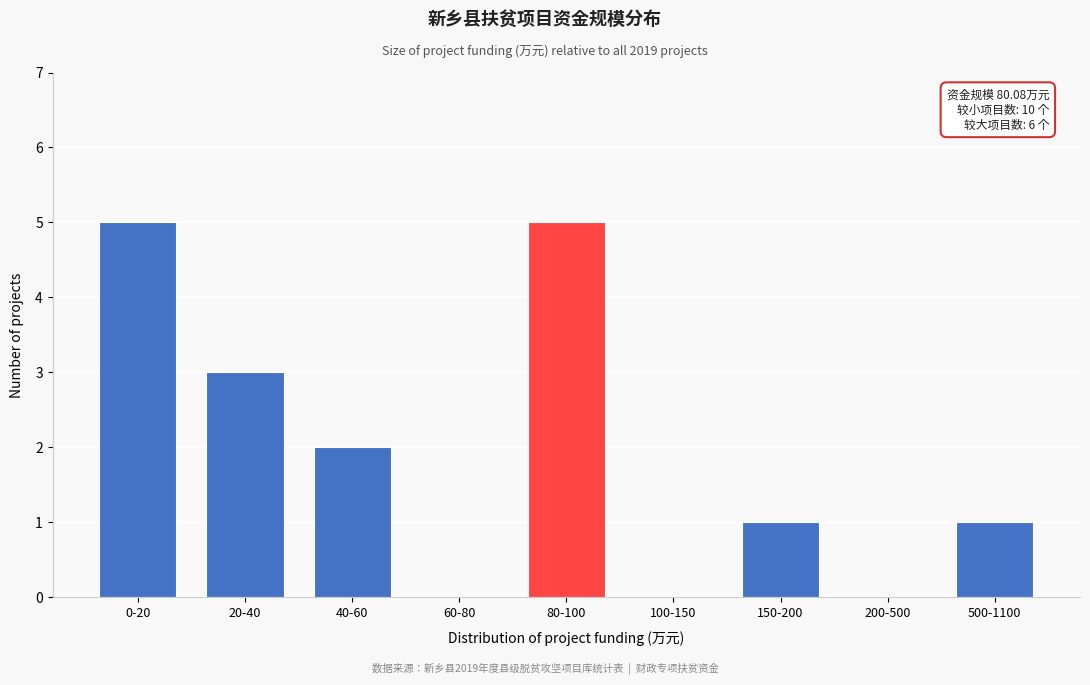

Reading left to right, what are all the values shown in this chart?

0-20=5	20-40=3	40-60=2	60-80=0	80-100=5	100-150=0	150-200=1	200-500=0	500-1100=1